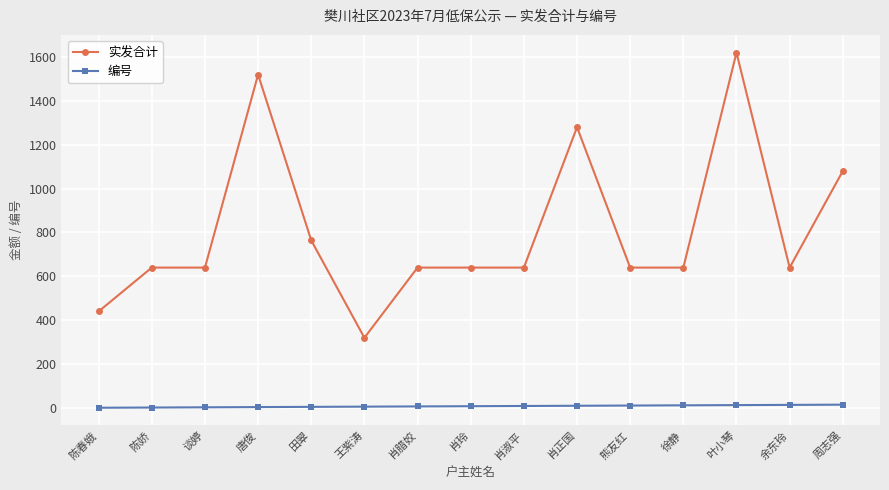

True or false: 实发合计 and 编号 intersect in this chart.

False